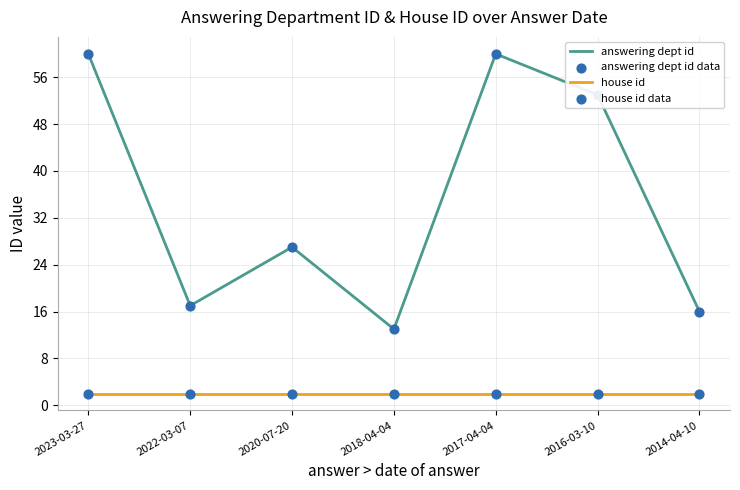

Which series has the widest spread of values?

answering dept id